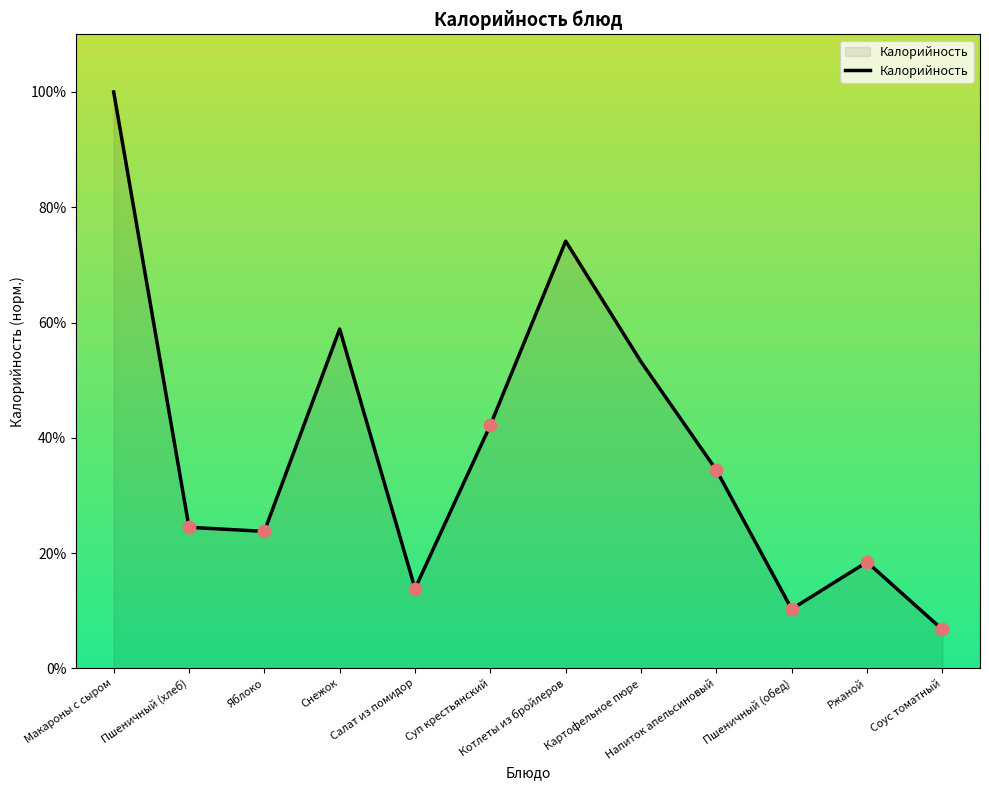

Between Котлеты из бройлеров and Соус томатный, which is larger?

Котлеты из бройлеров